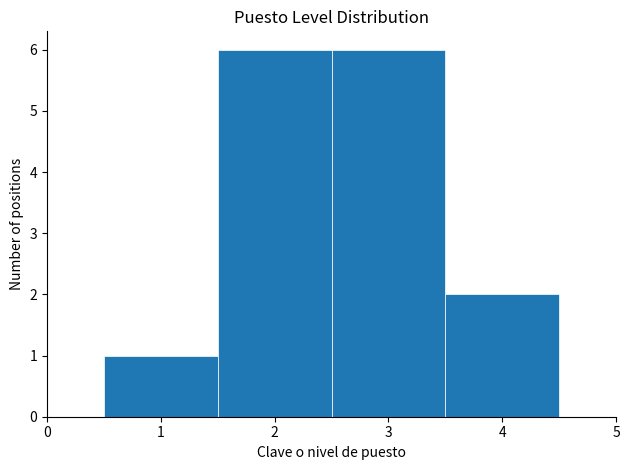

Reading left to right, transcribe this chart: for each bar, give the range it covers on the x-axis and its height. The values are not printed on the chart, so give them approximately, as read against the axis.

0.5 to 1.5: 1
1.5 to 2.5: 6
2.5 to 3.5: 6
3.5 to 4.5: 2